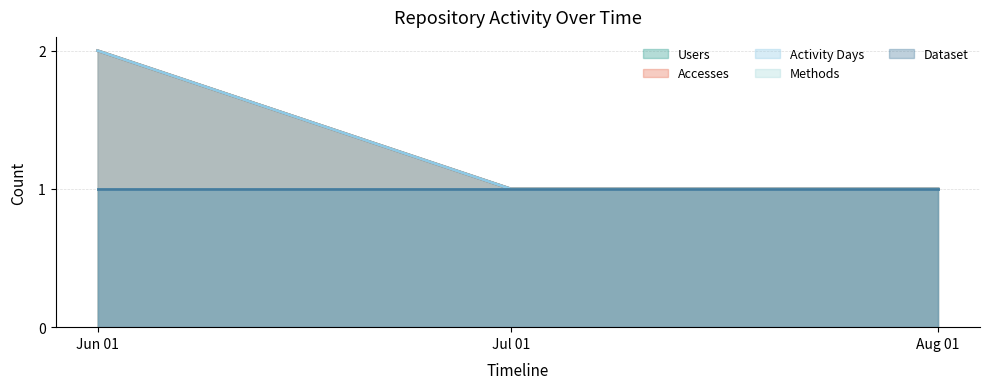

What is the smallest value displayed?

1